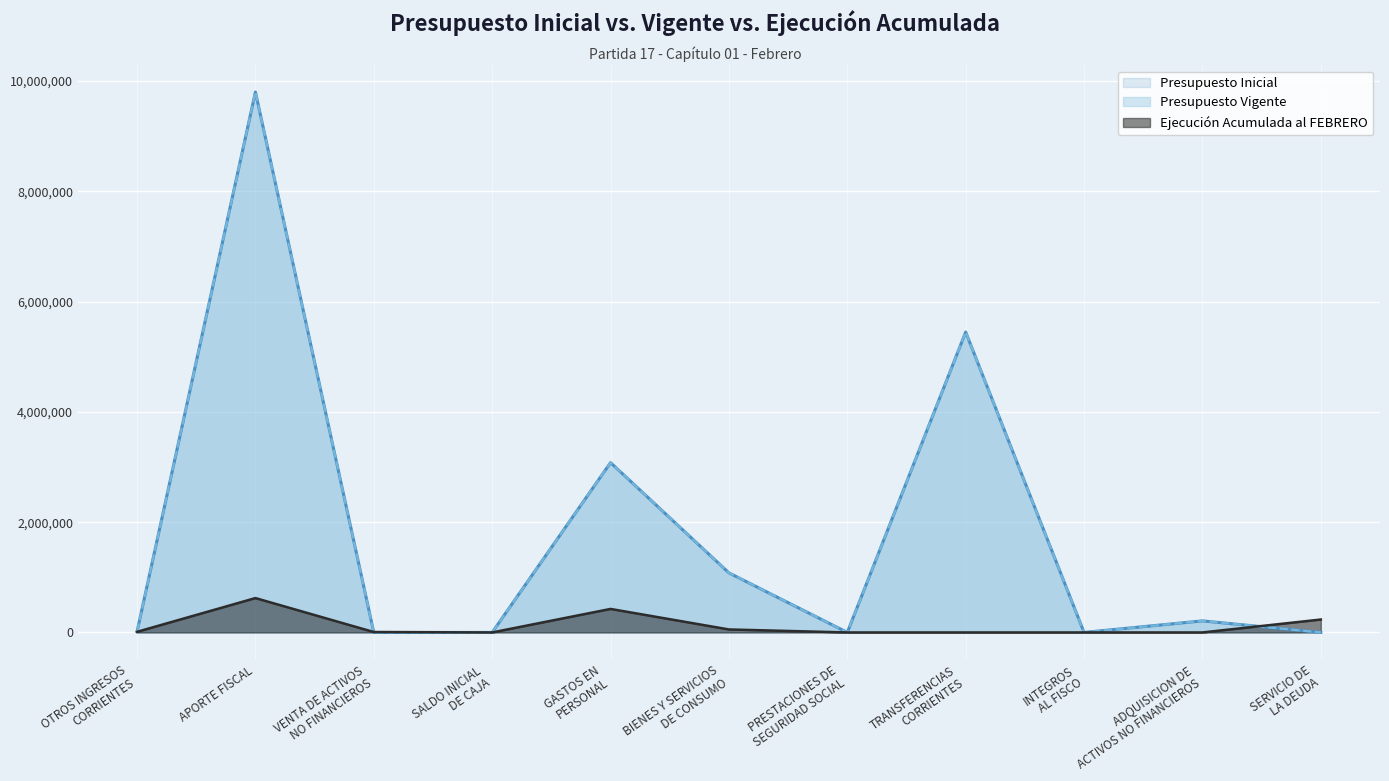

Does the chart display data point markers on the line(s)?

No